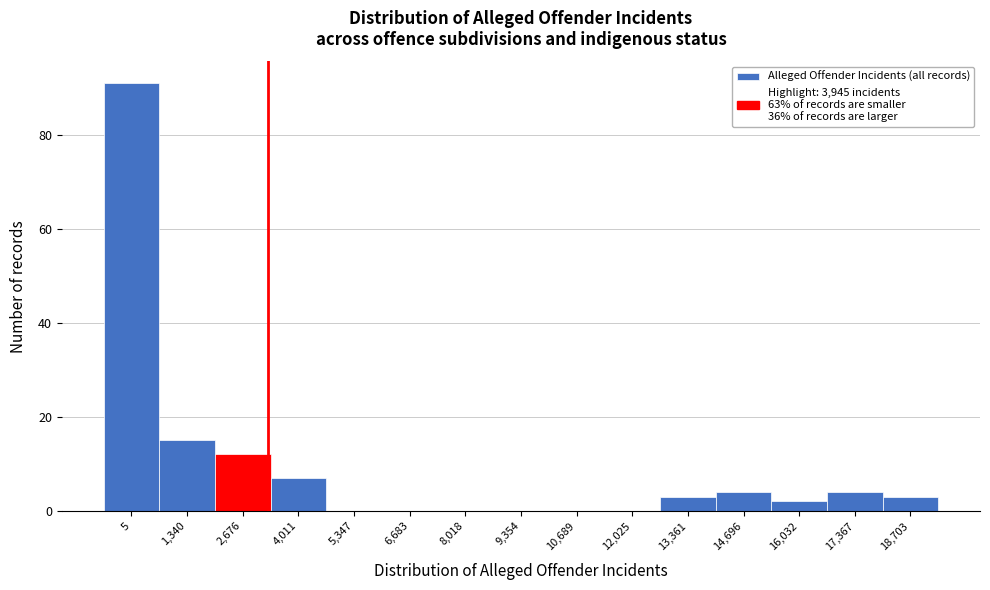

Reading left to right, what are all the values shown in this chart?

5=91	1,340=15	2,676=12	4,011=7	5,347=0	6,683=0	8,018=0	9,354=0	10,689=0	12,025=0	13,361=3	14,696=4	16,032=2	17,367=4	18,703=3